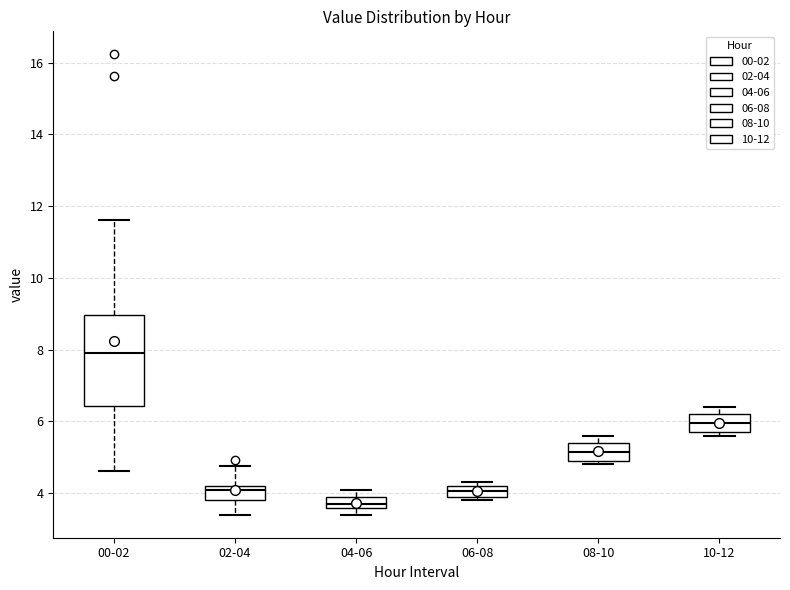

Reading left to right, transcribe this box plot: for each box, give where its median line is, the range the box spans, and where its two whiskers end, as read against the y-axis. The values are not printed on the chart, so give them approximately, as read against the axis.

00-02: median 8.0, box 6.4 to 9.0, whiskers 4.6 to 11.6
02-04: median 4.0, box 3.8 to 4.2, whiskers 3.4 to 4.8
04-06: median 3.8, box 3.6 to 4.0, whiskers 3.4 to 4.2
06-08: median 4.0 (inside the box), box 4.0 to 4.2, whiskers 3.8 to 4.4
08-10: median 5.2, box 5.0 to 5.4, whiskers 4.8 to 5.6
10-12: median 6.0, box 5.8 to 6.2, whiskers 5.6 to 6.4